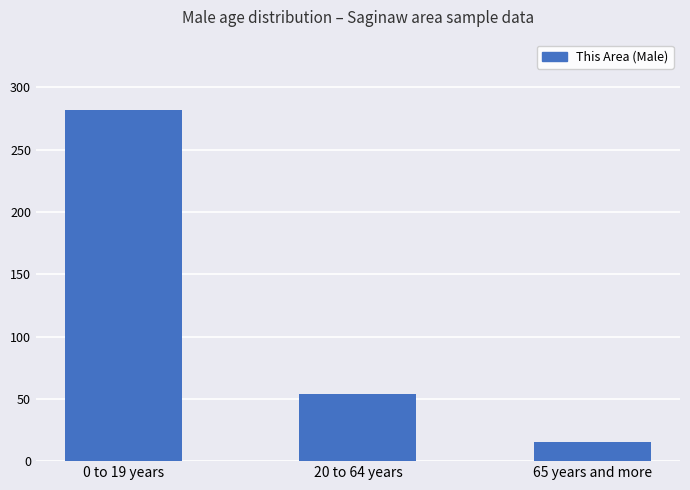

What is the maximum value shown in the chart?

282